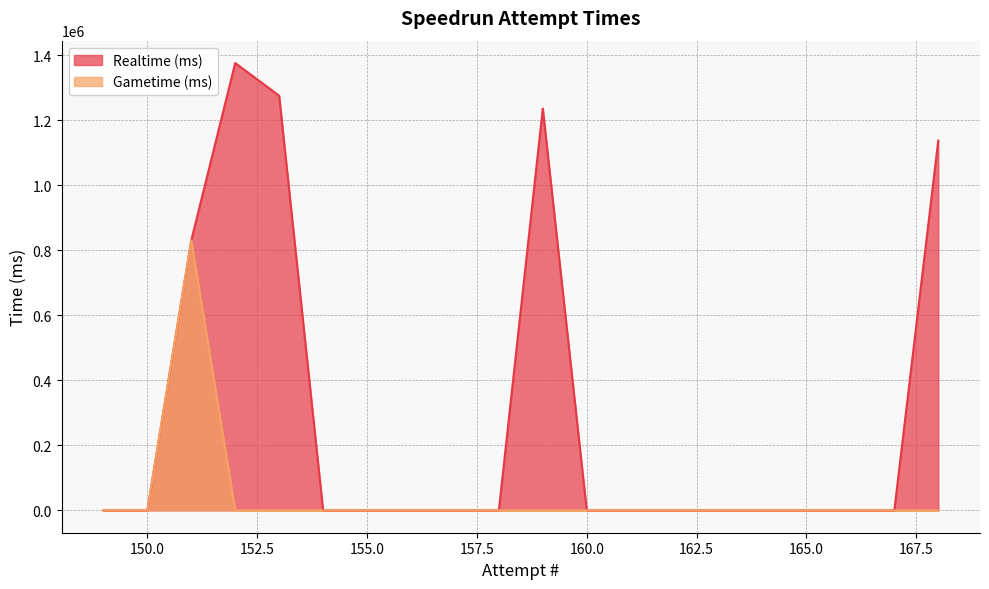

At how many categories does at least one series exceed 809907?

5